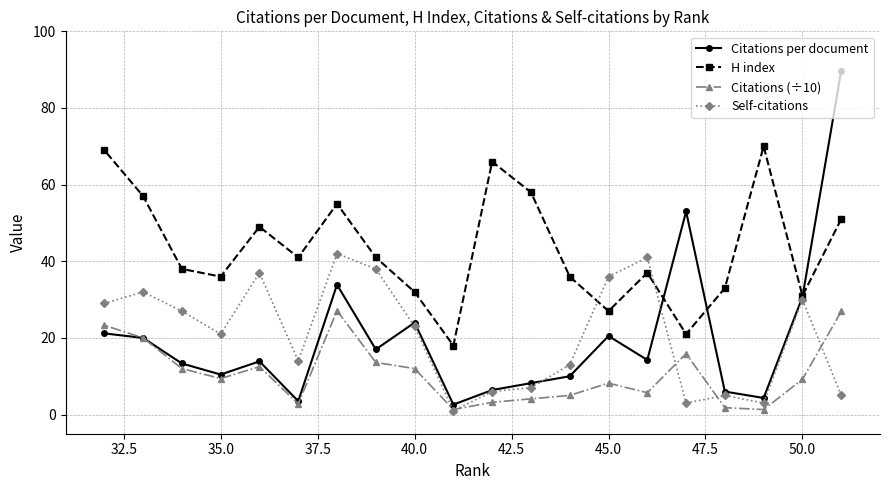

What is the difference between the maximum and minimum values in the Citations (÷10) series?

25.8